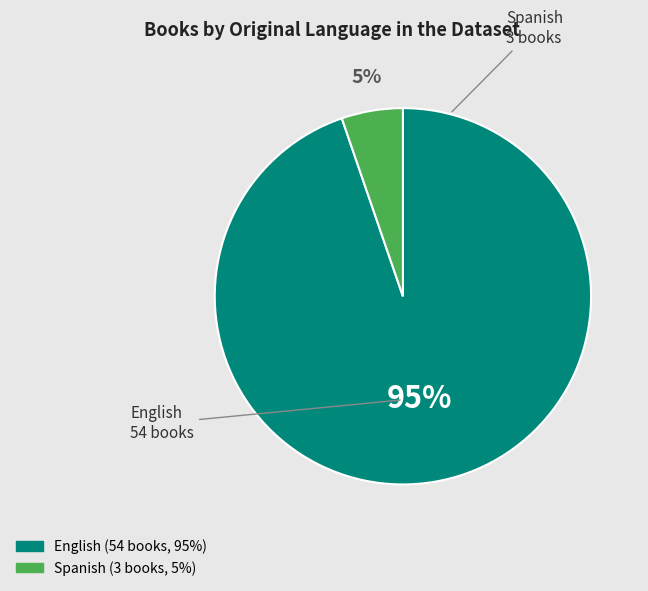

Does any single category account for the majority?

Yes